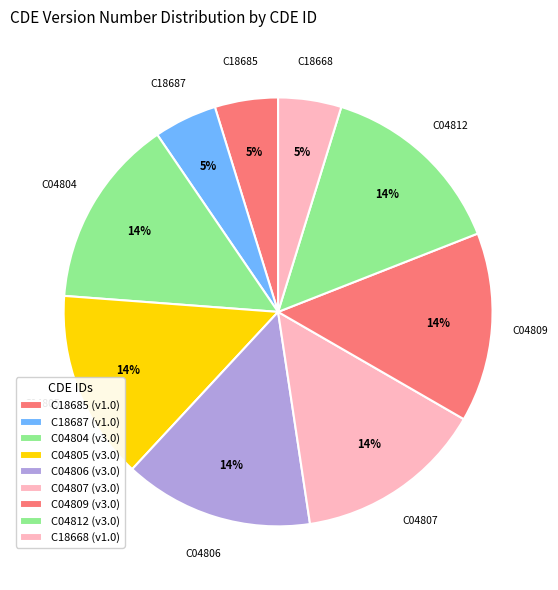

How many slices are in this pie chart?

9